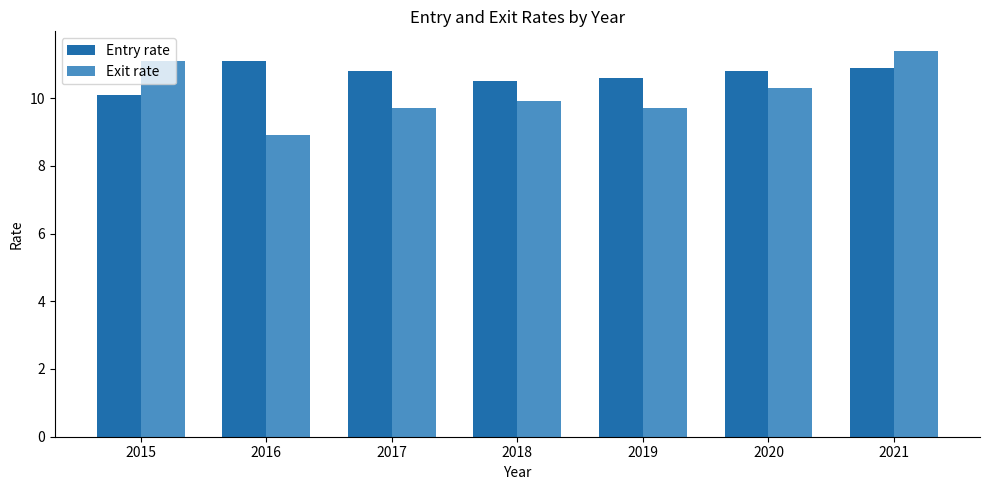

The Entry rate series shows 10.9 at 2021. True or false?

True